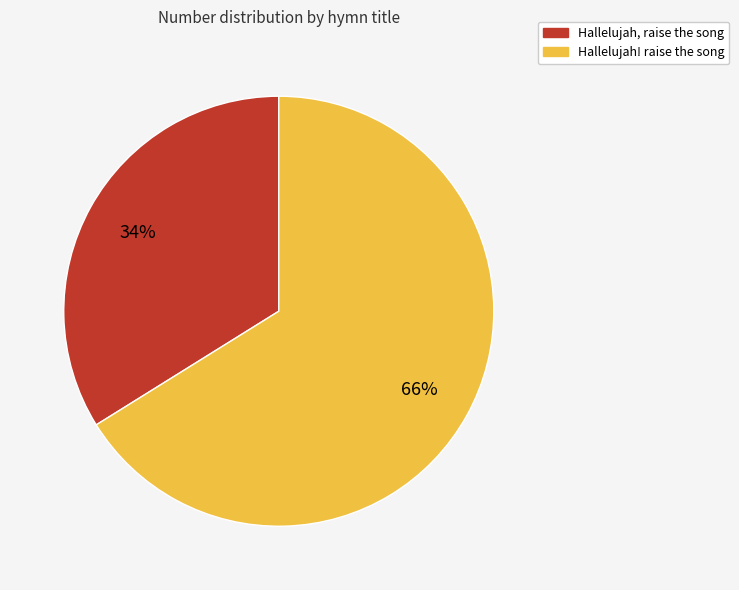

To the nearest percent, what percentage of the pie is Hallelujah, raise the song?

34%